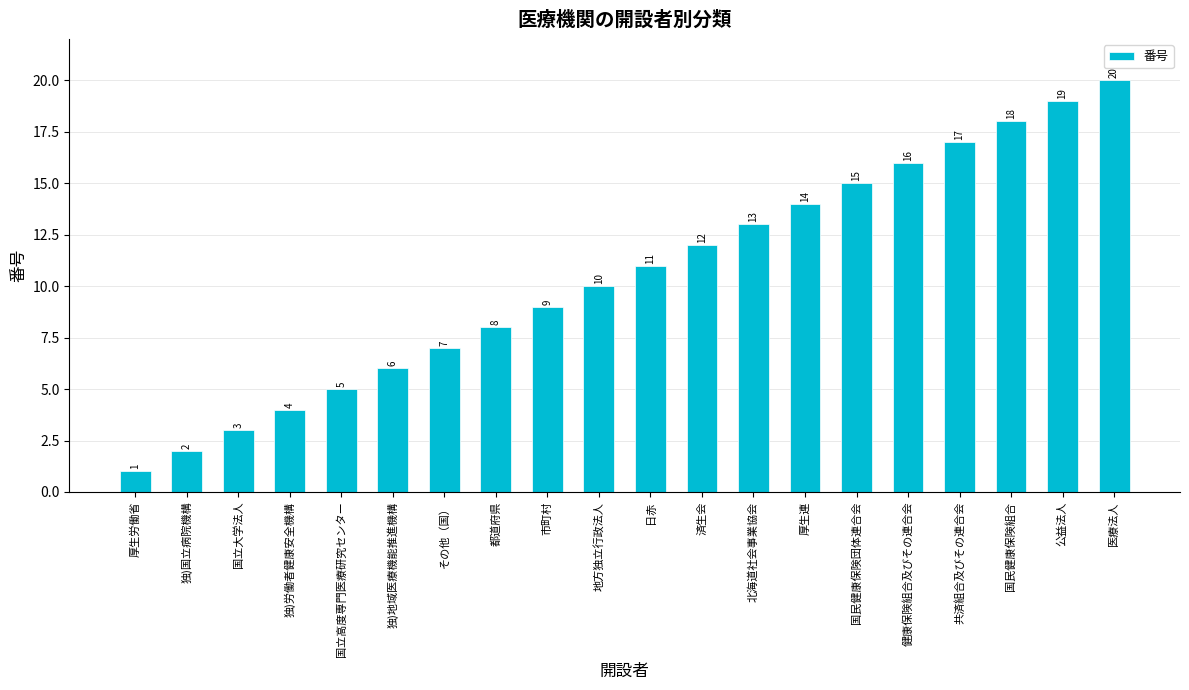

How many data points does each series have?

20